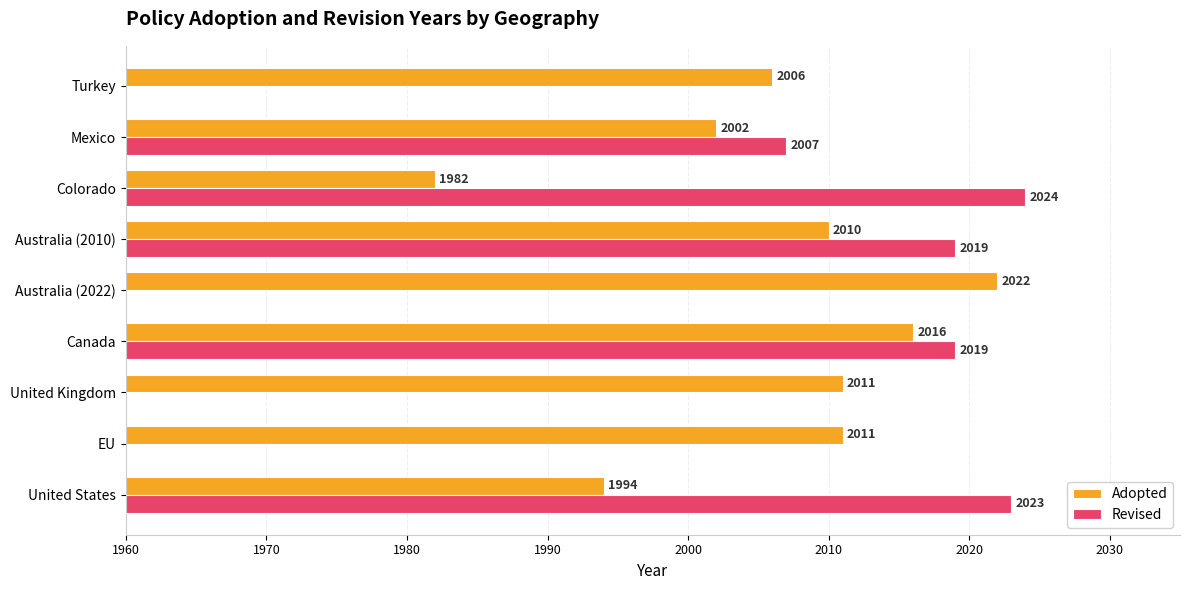

What are all the series names shown in the legend?

Adopted, Revised